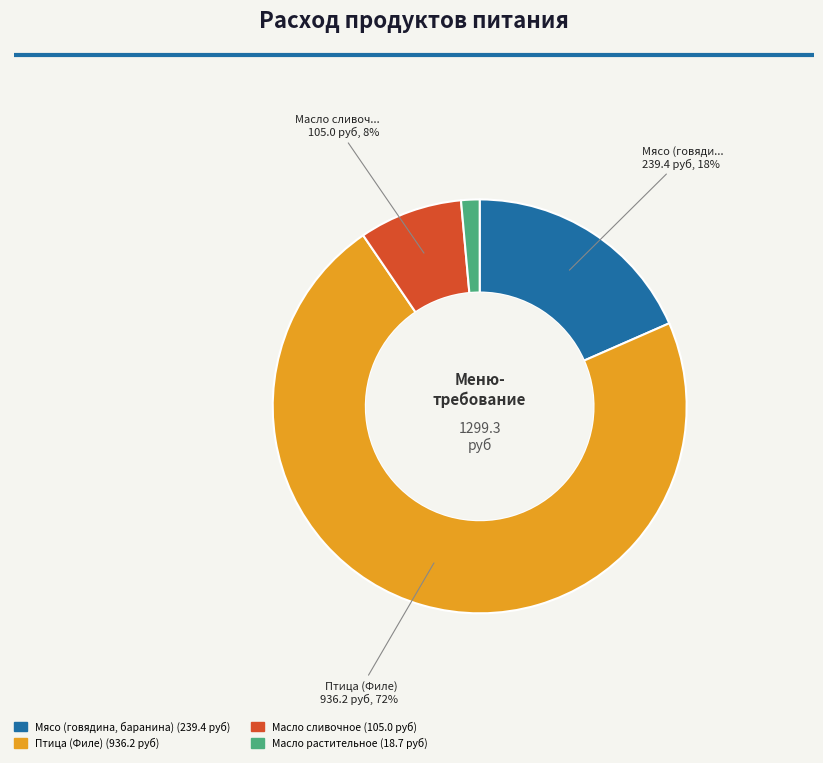

Count the number of slices in the pie.

4